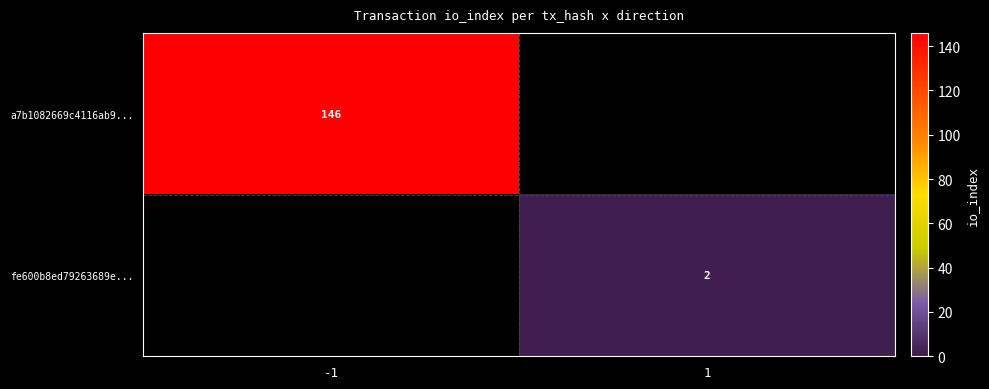

Is it true that a7b1082669c4116ab9... equals 146 at -1?

True